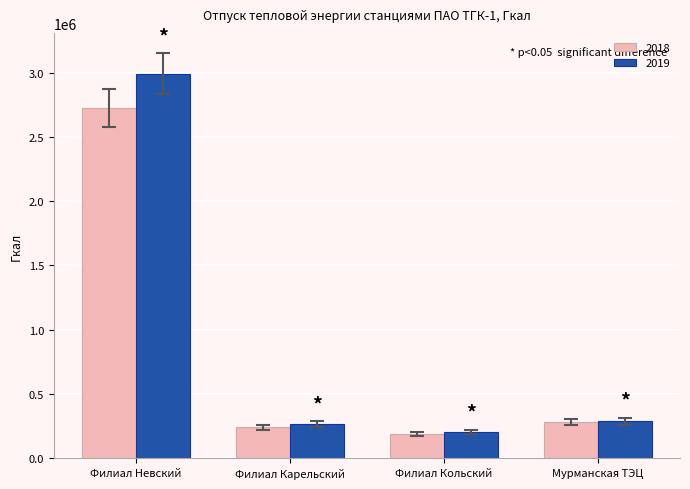

Which series has the widest spread of values?

2019